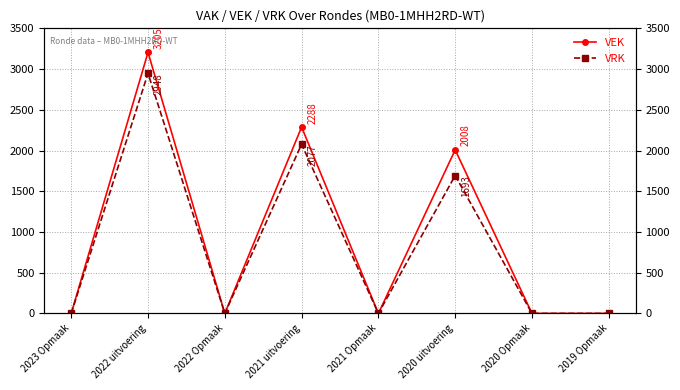

Reading left to right, extract all data points from this chart.

VEK: 0	3205	0	2288	0	2008	0	0
VRK: 0	2948	0	2077	0	1693	0	0